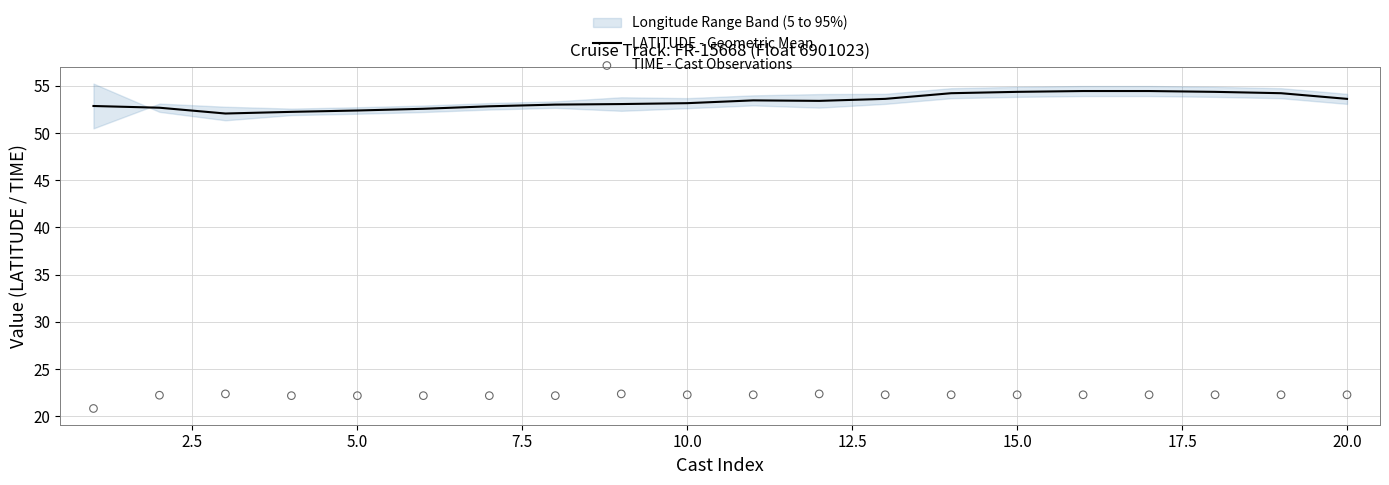

Which series contains the highest Y value?

LATITUDE - Geometric Mean